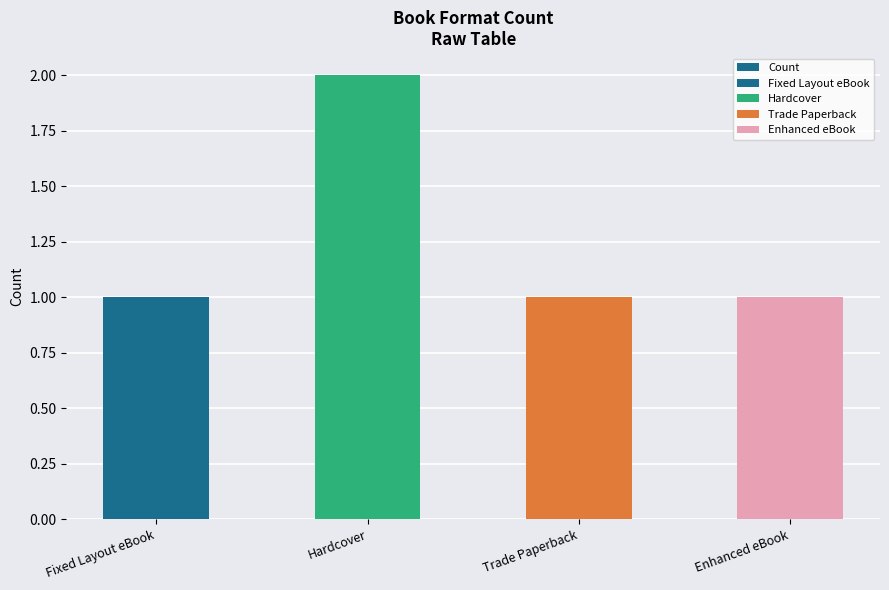

How many values are between 1 and 2?

4